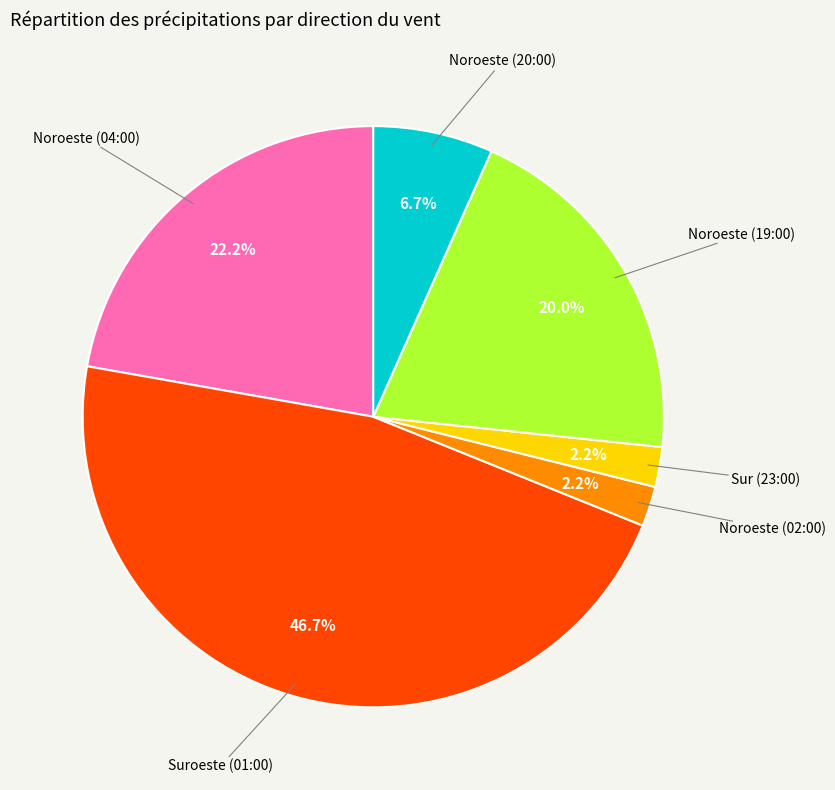

To the nearest percent, what is the average slice percentage?

17%